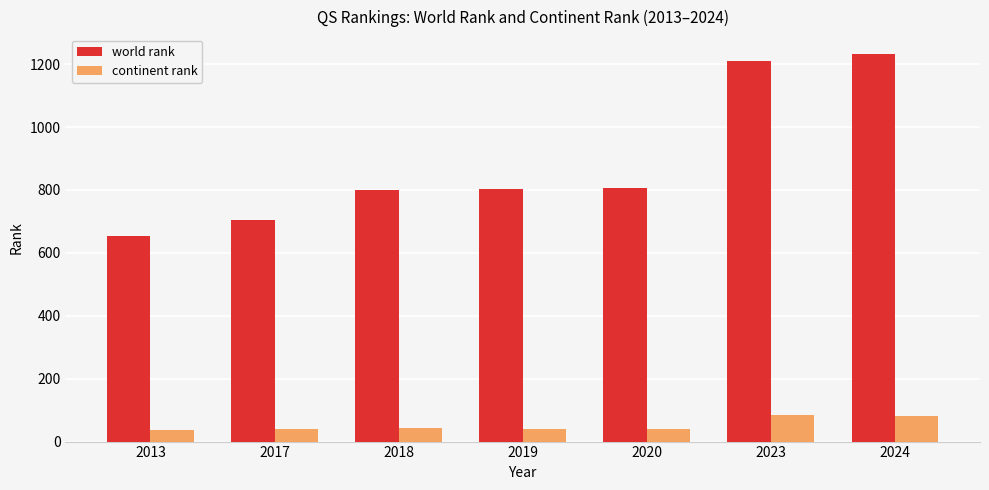

Which series has the largest range (max minus min)?

world rank